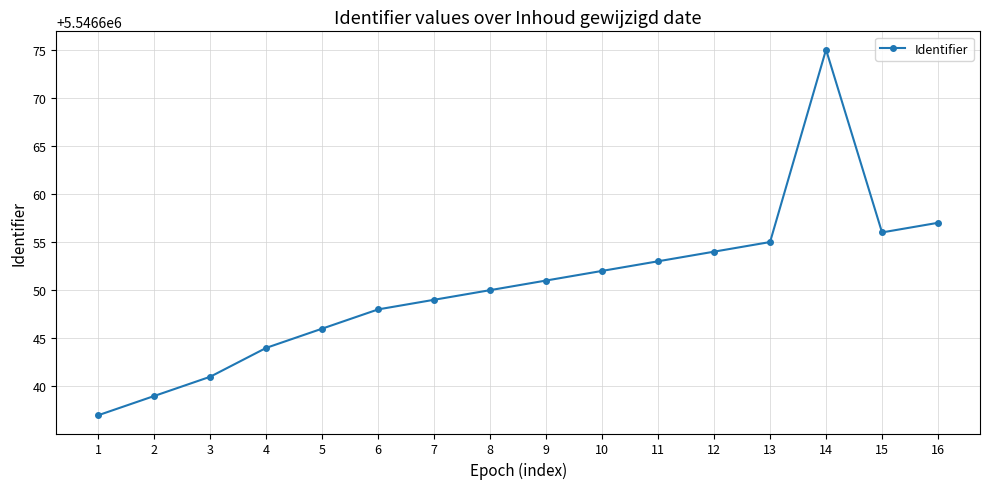

What is the approximate value at 15, to the nearest 5?

5546655